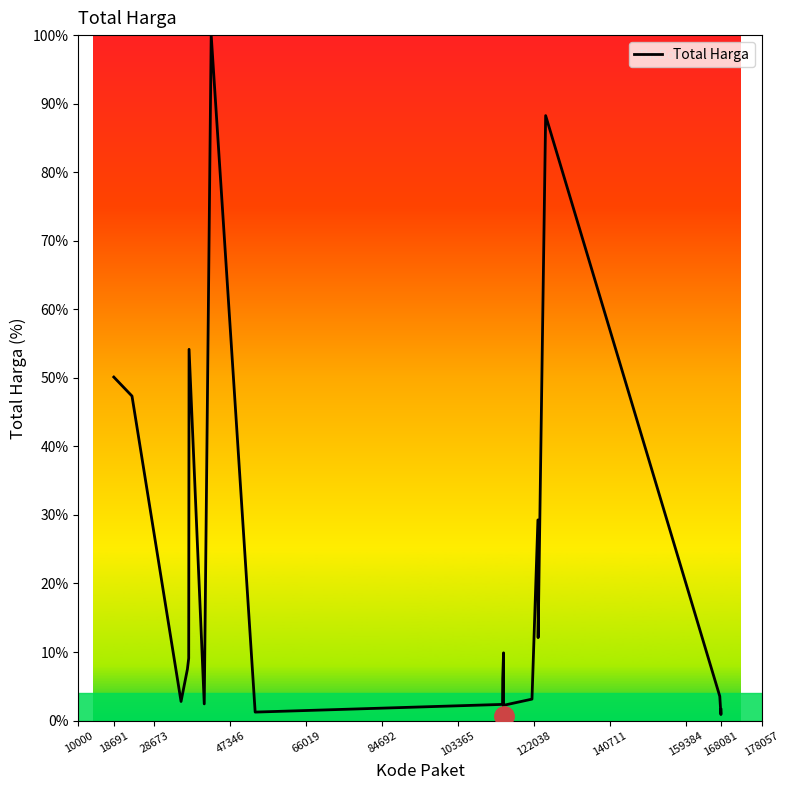

What is the maximum value shown in the chart?

100.0